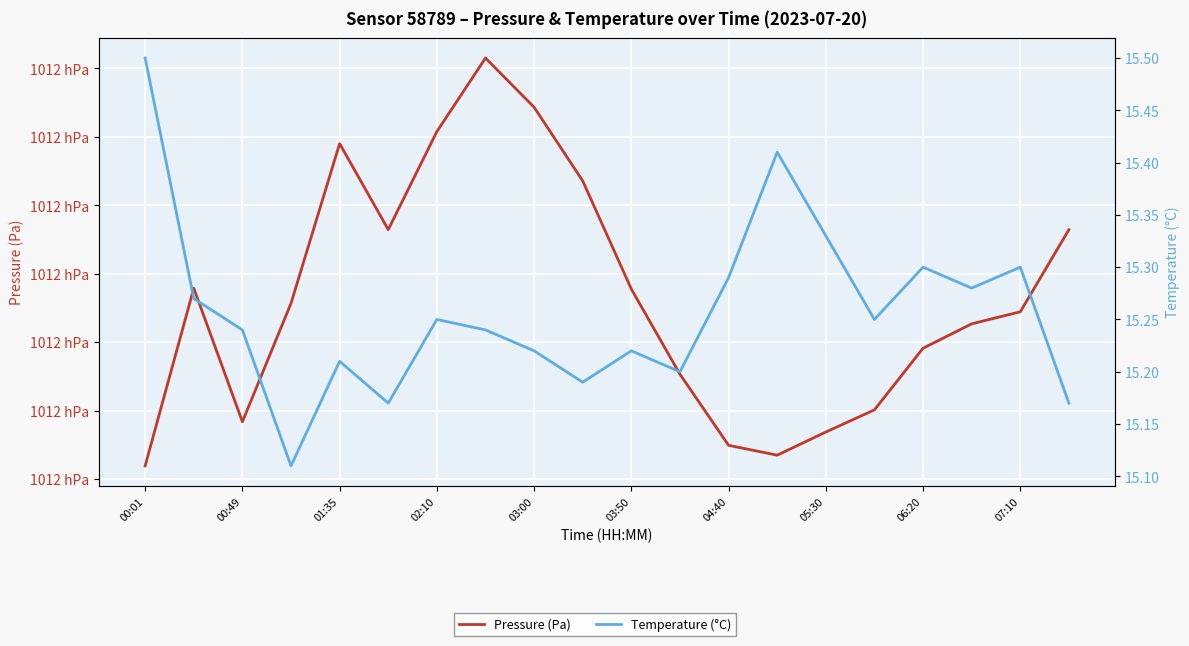

Between 15 and 14, which is larger?

15